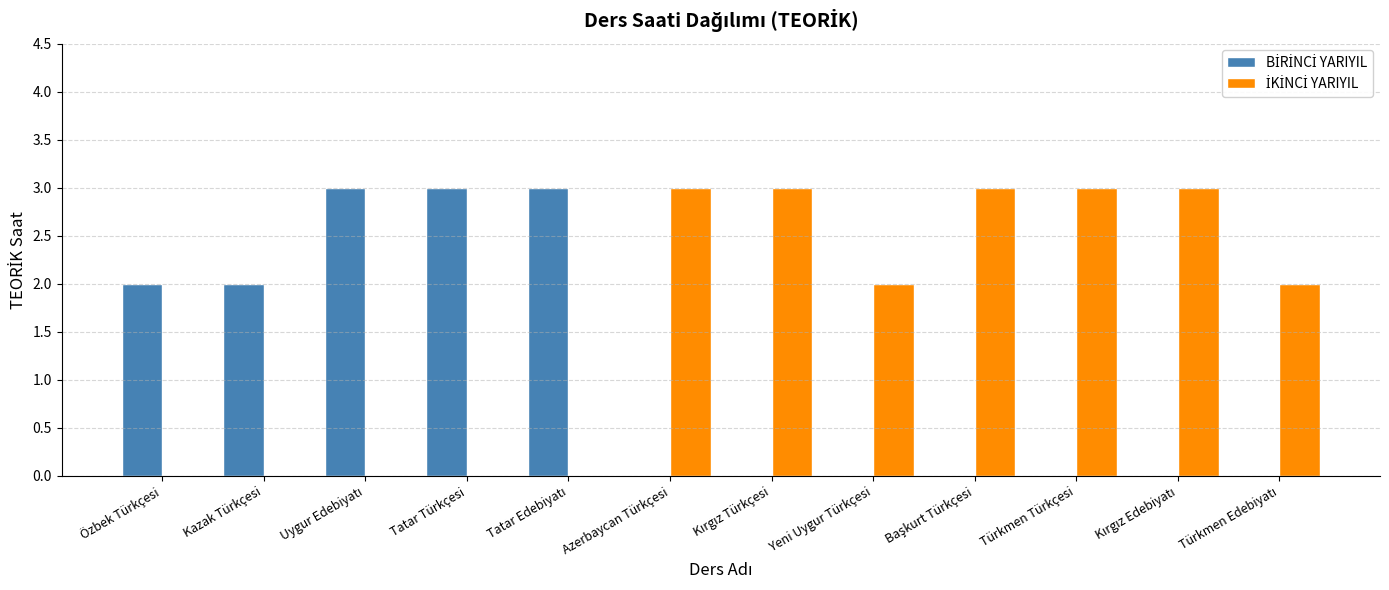

True or false: BİRİNCİ YARIYIL has a value of -2 at Azerbaycan Türkçesi.

False